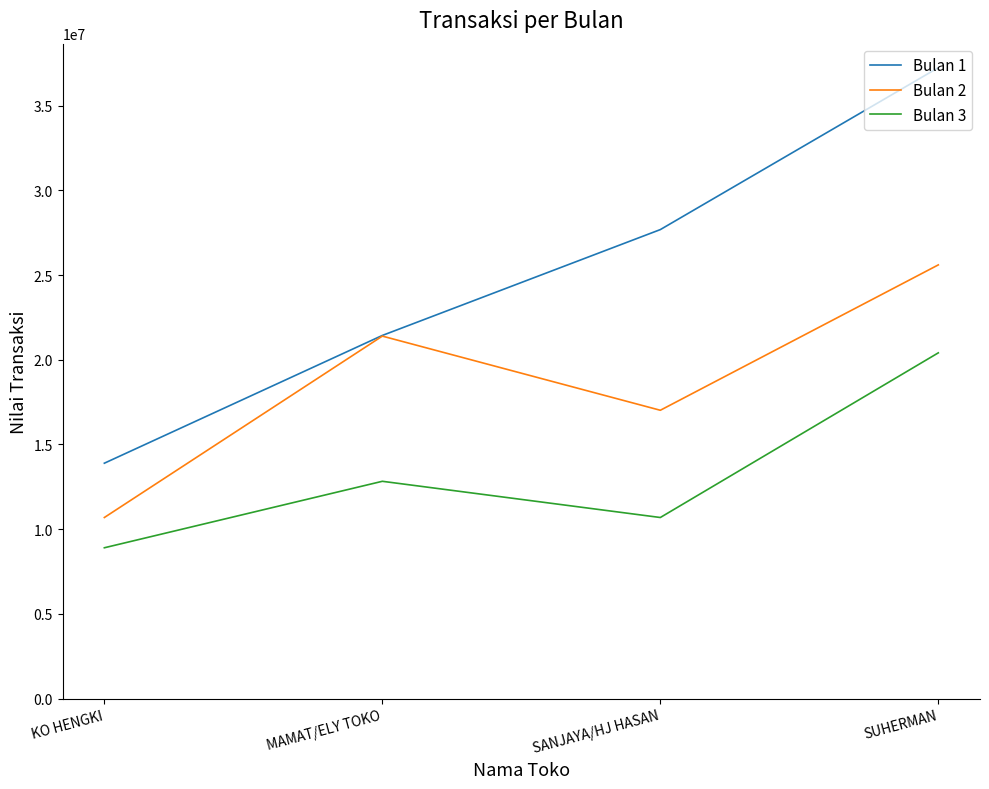

What is the difference between the Bulan 2 values at SANJAYA/HJ HASAN and KO HENGKI?

6330420